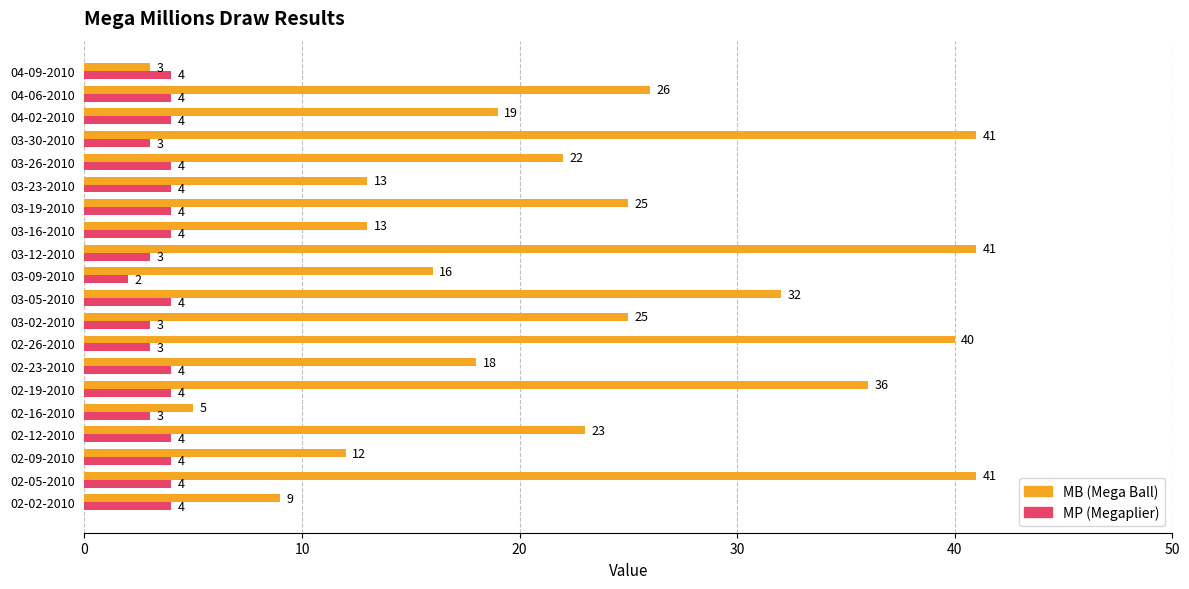

What is the difference between the highest and lowest values at 03-26-2010?

18